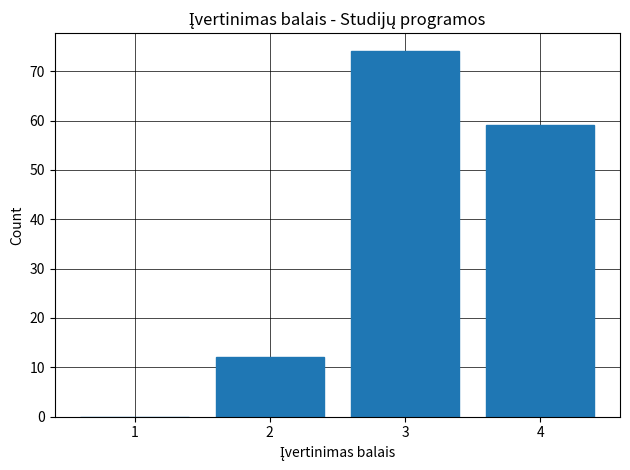

How tall is the bar that spans 3.5 to 4.5 on the x-axis? The values are not printed on the chart, so give them approximately, as read against the axis.

59